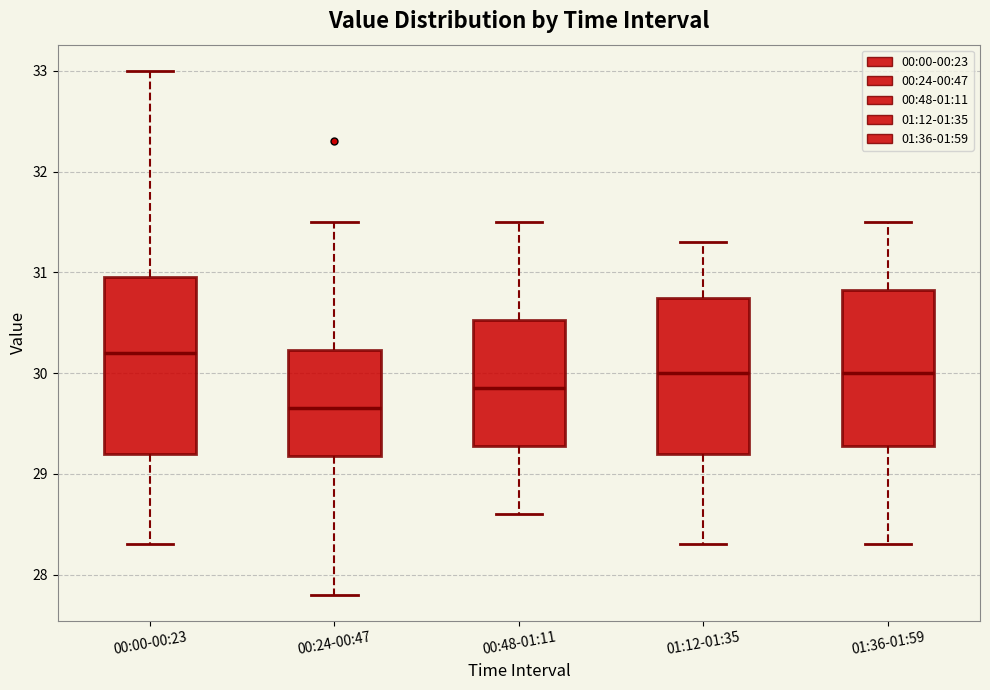

Comparing the boxes themselves (not the whiskers), which one is the tallest?

00:00-00:23